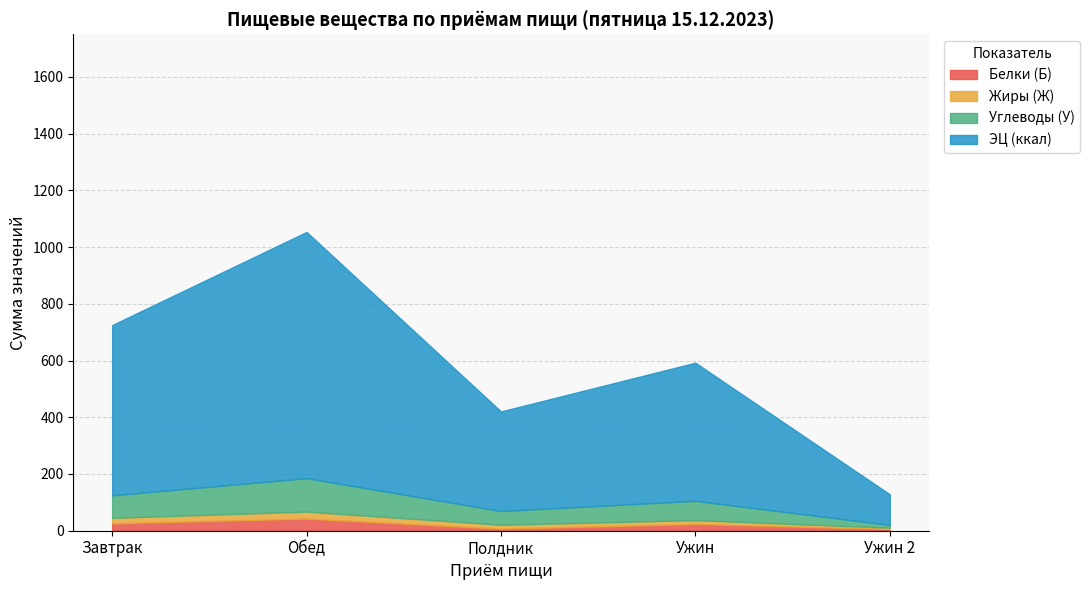

What is the label of the 3rd point from the right?

Полдник